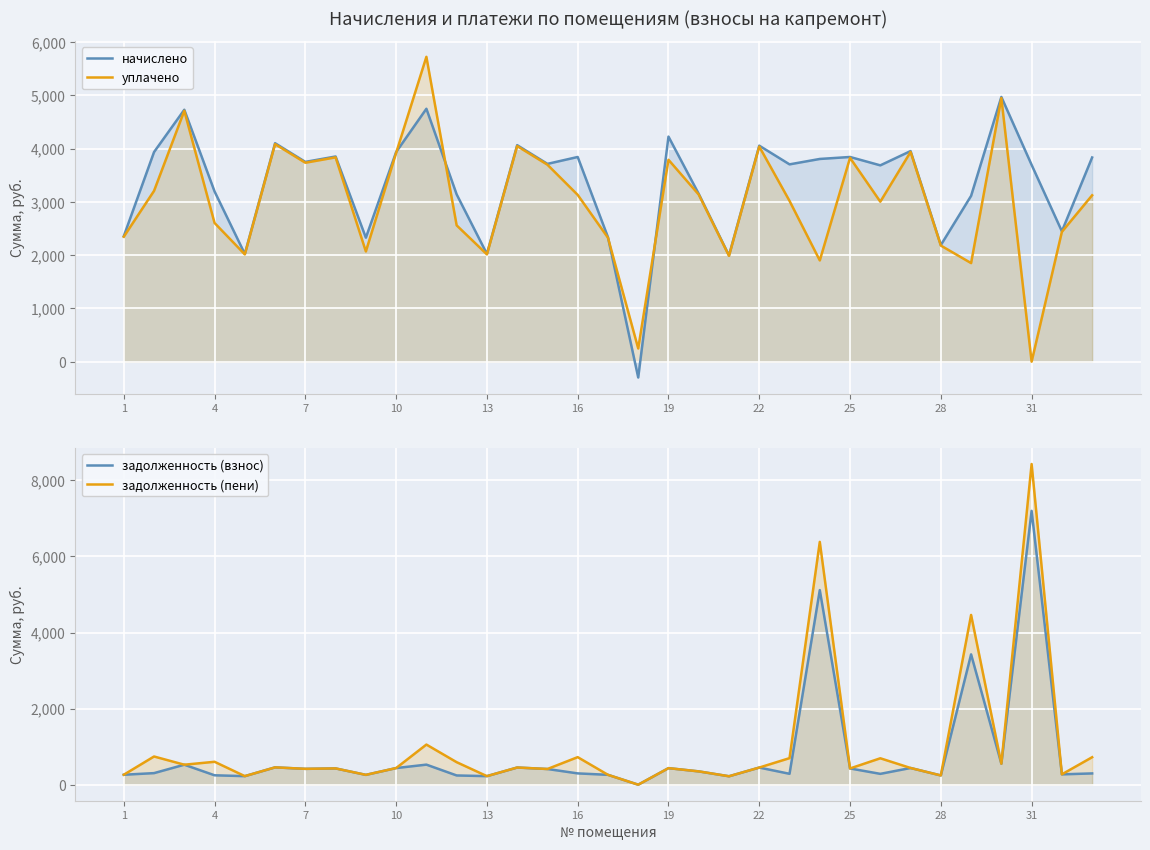

At 28, list the series in order from smallest to largest.

задолженность (взнос), задолженность (пени), уплачено, начислено